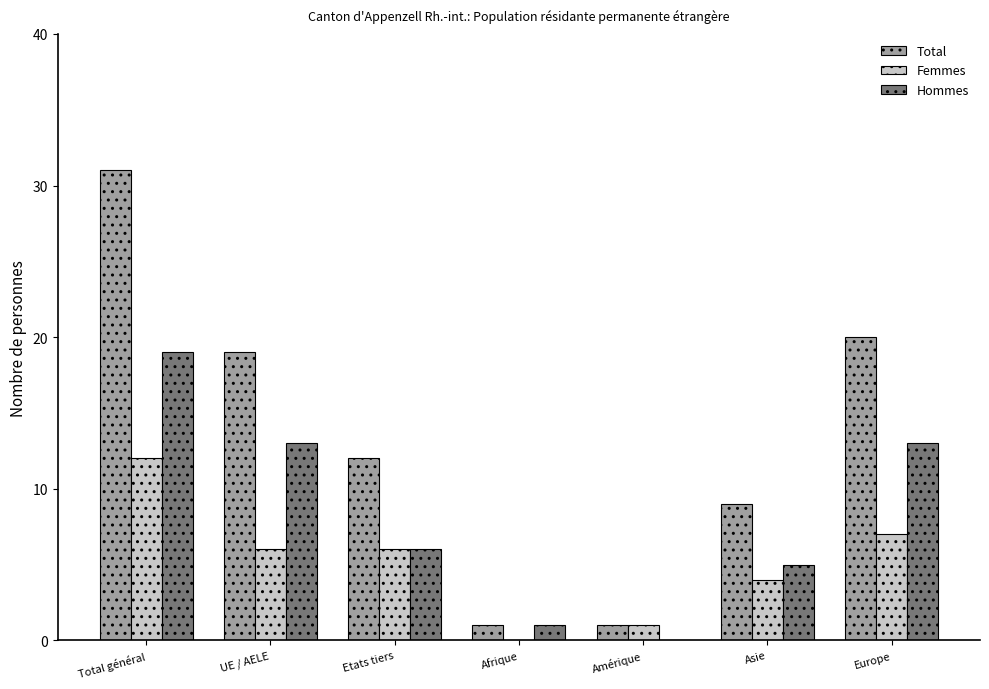

Does the chart contain stacked bars?

No